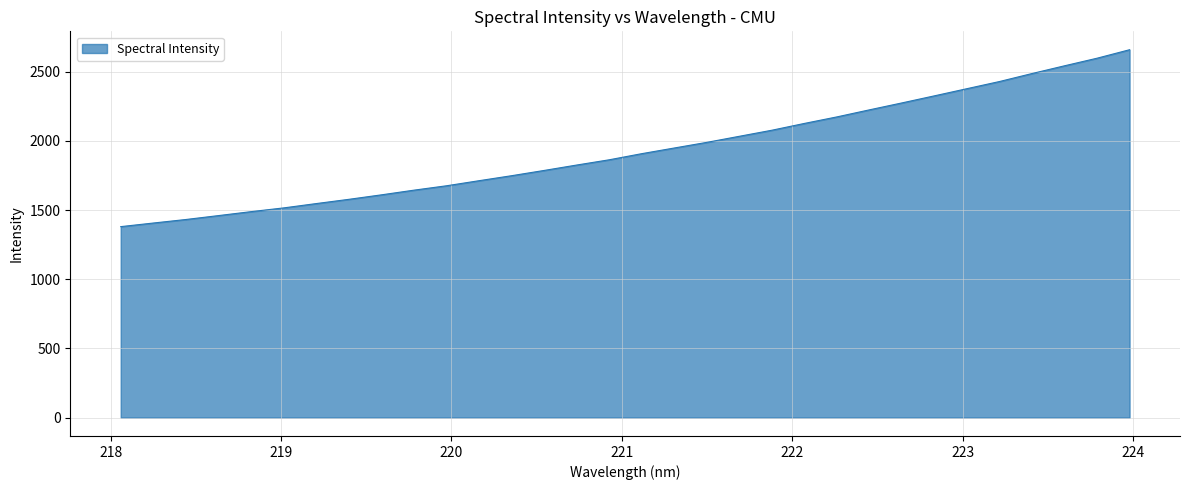

What is the difference between the maximum and minimum values?

1279.0